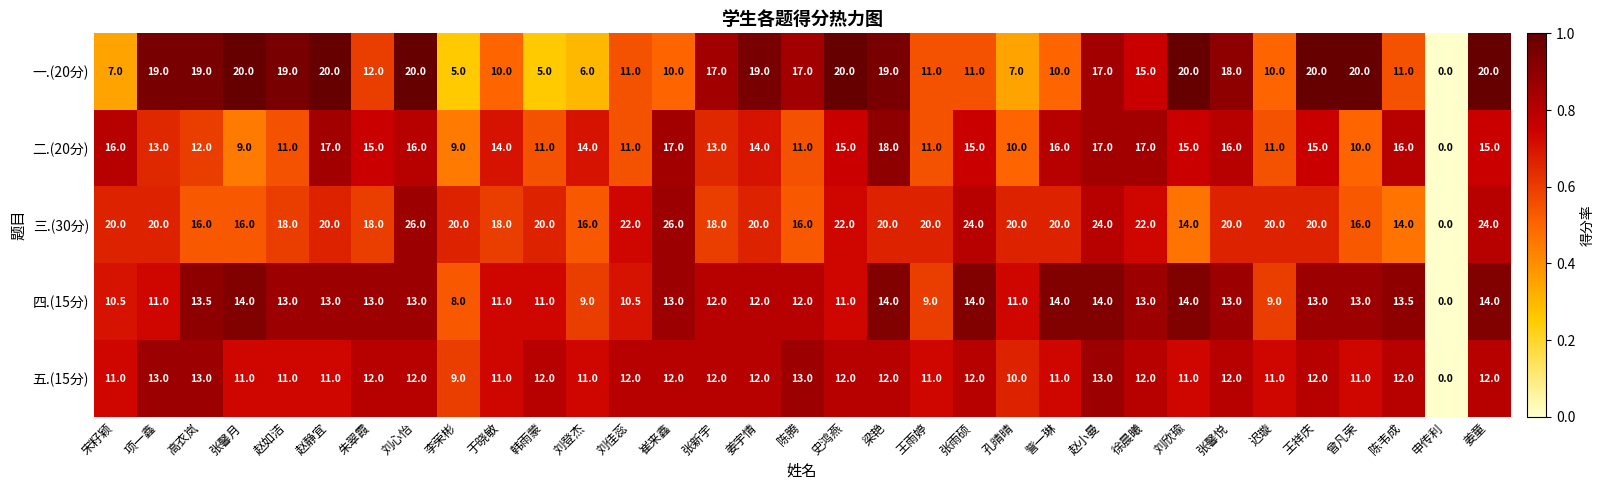

What is the average value of the 五.(15分) series?

11.3